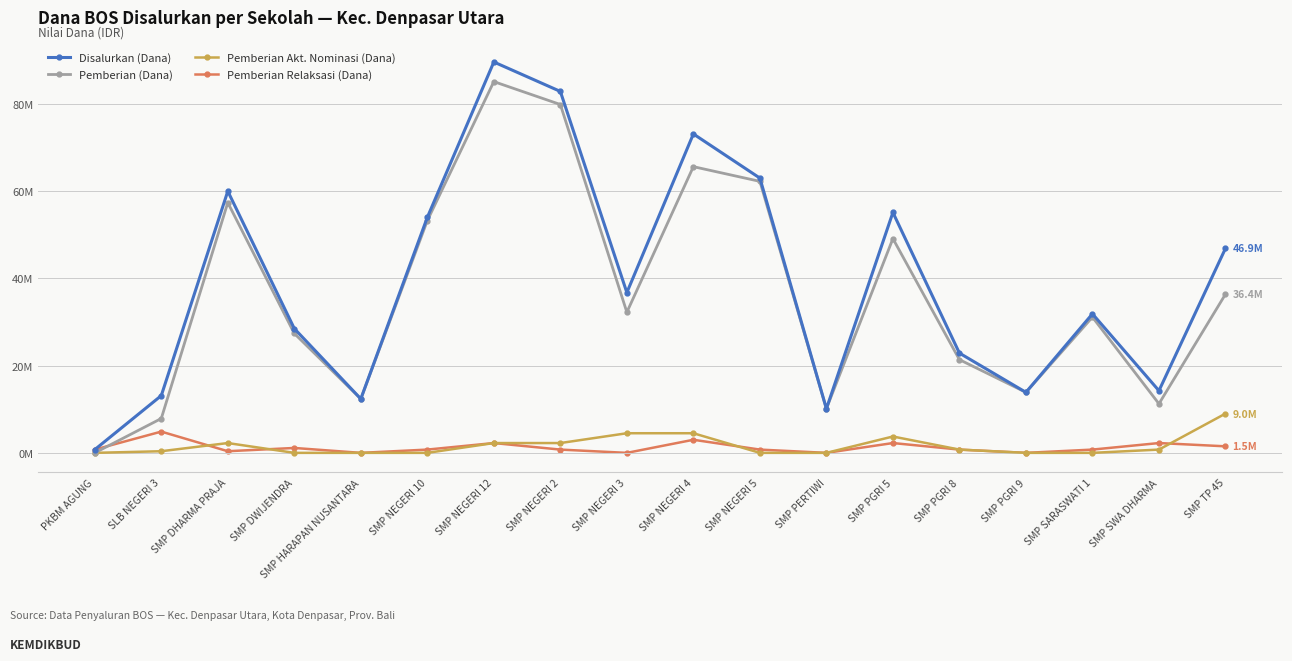

Does the chart have visible grid lines?

Yes